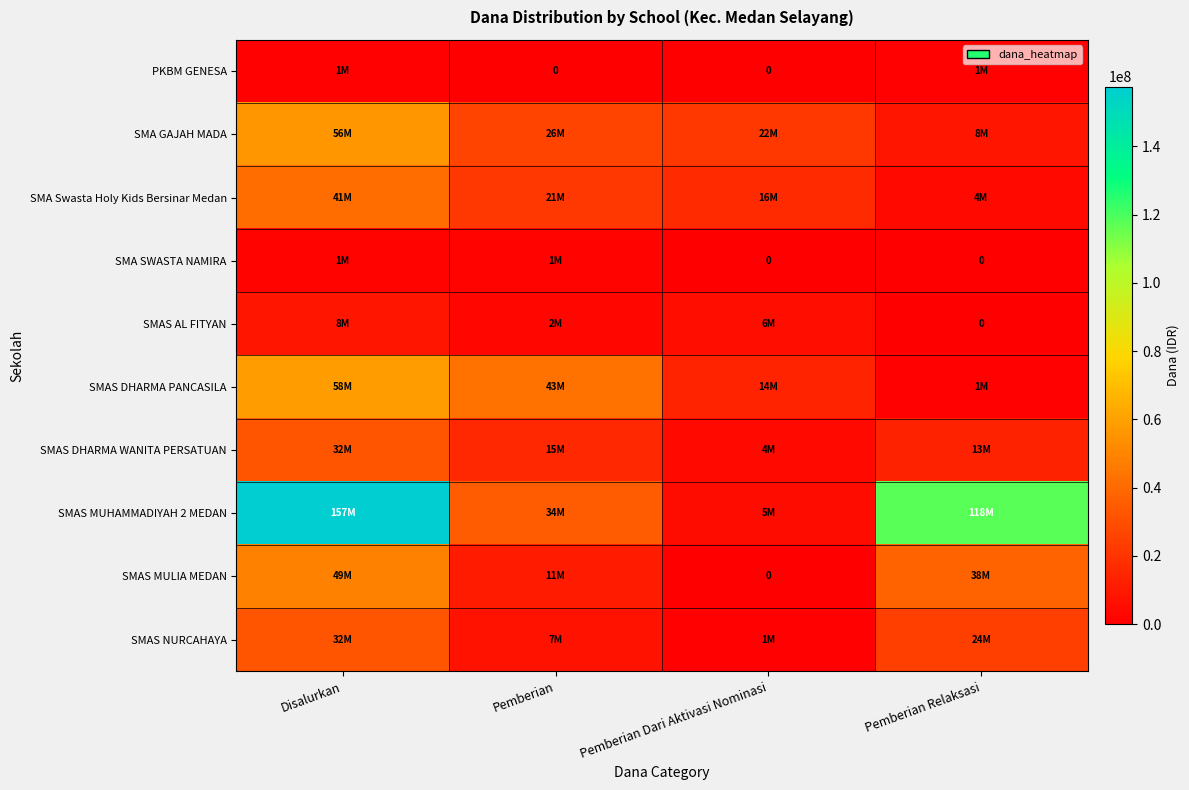

Where is SMA GAJAH MADA nearest to the value 32000000?

Pemberian